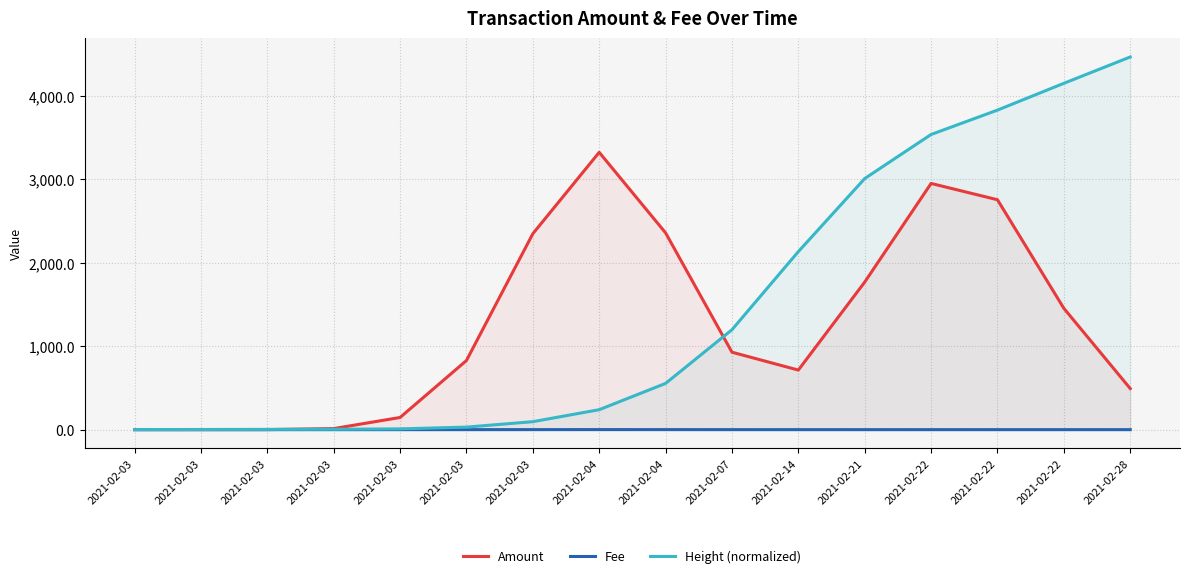

What is the difference between the highest and lowest values at 2021-02-14?

2134.4